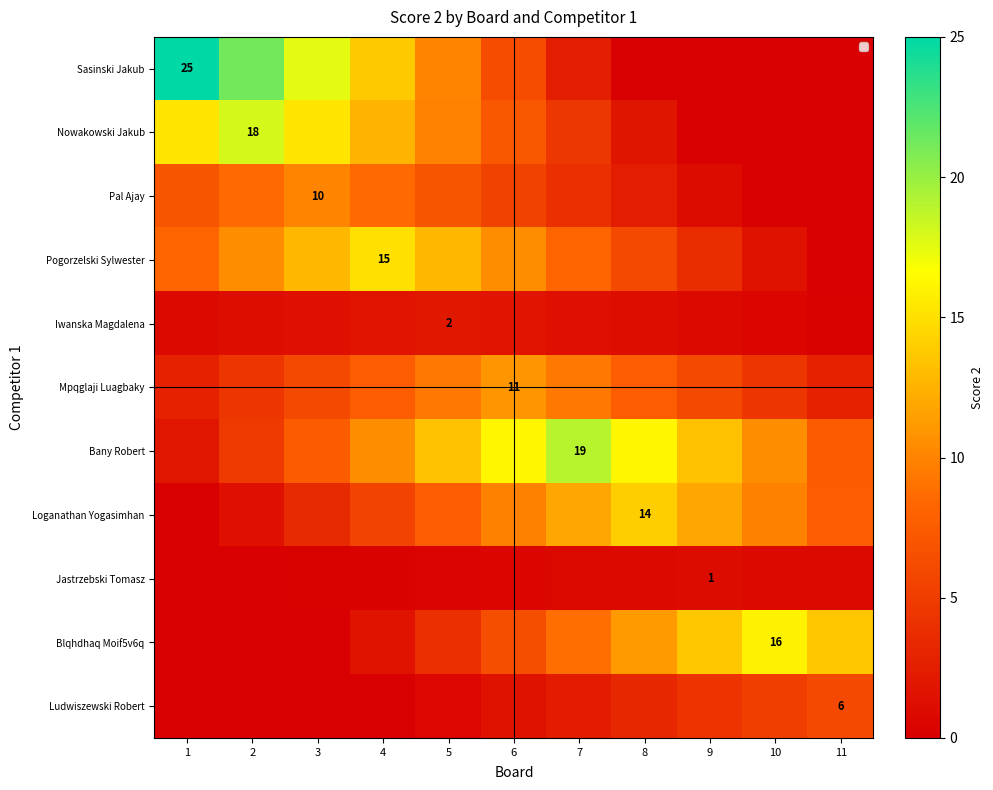

What is the difference between the Jastrzebski Tomasz values at 11 and 4?

0.4